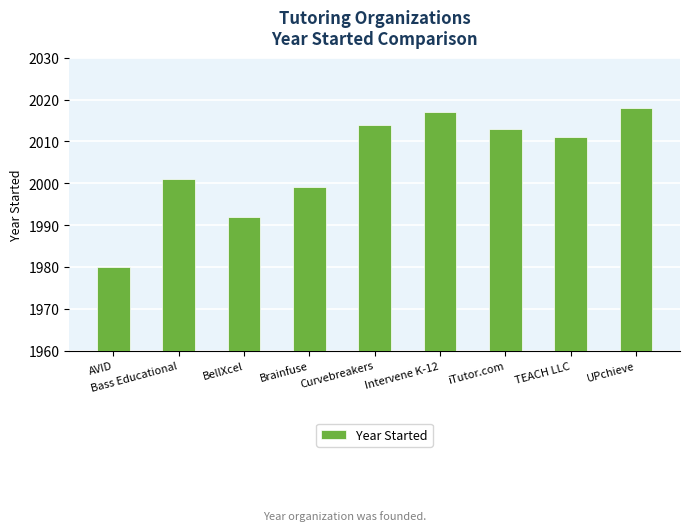

What is the label of the 8th bar from the right?

Bass Educational